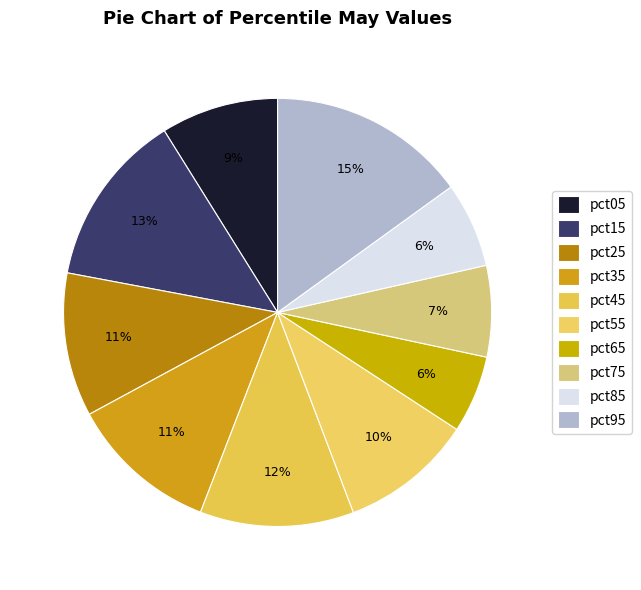

How many segments does this pie chart have?

10